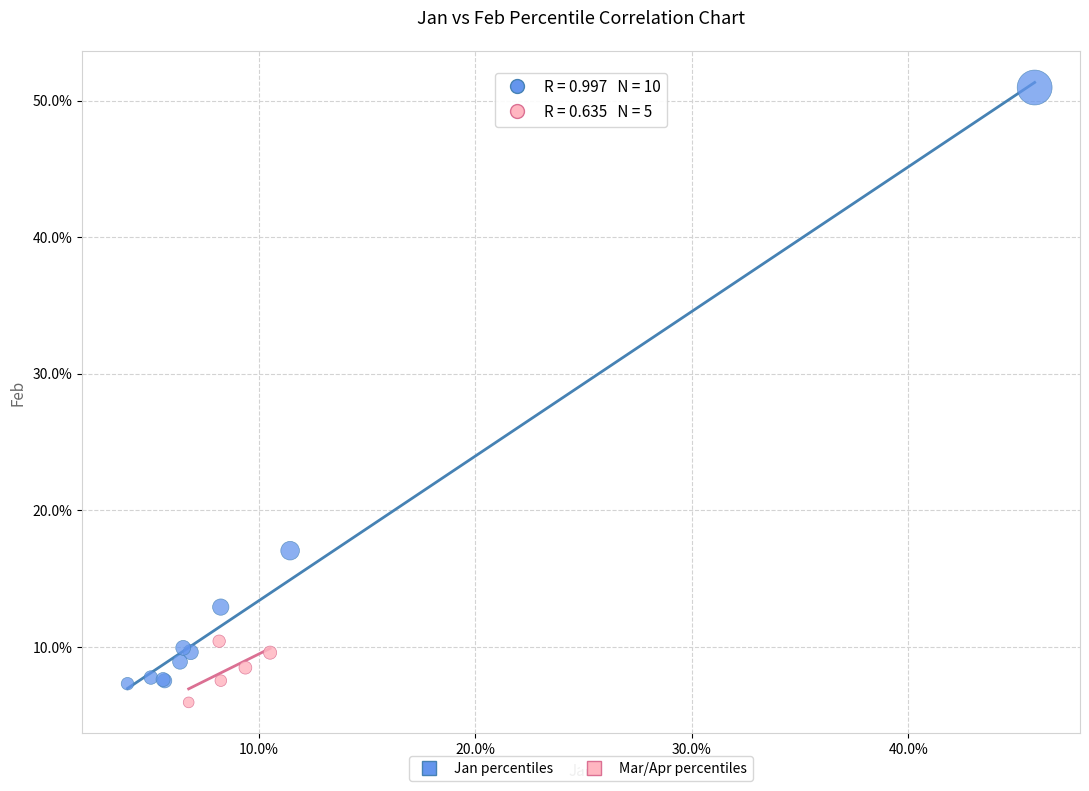

What are all the series names shown in the legend?

Jan percentiles, Mar/Apr percentiles